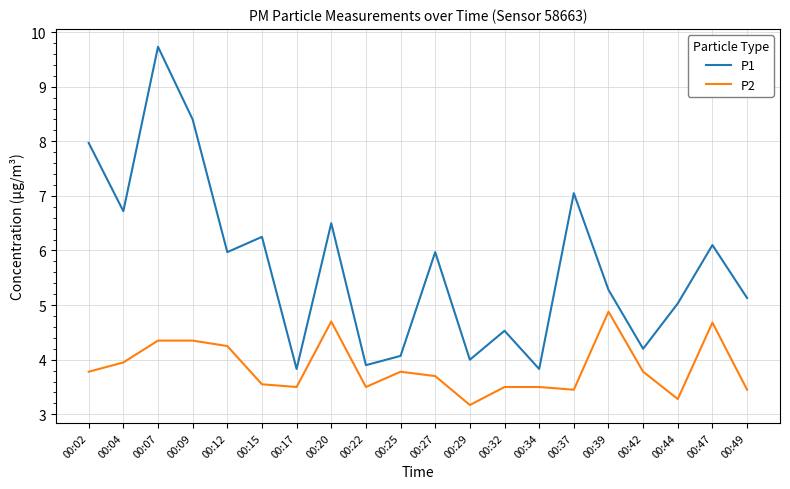

What is the average value of the P1 series?

5.7